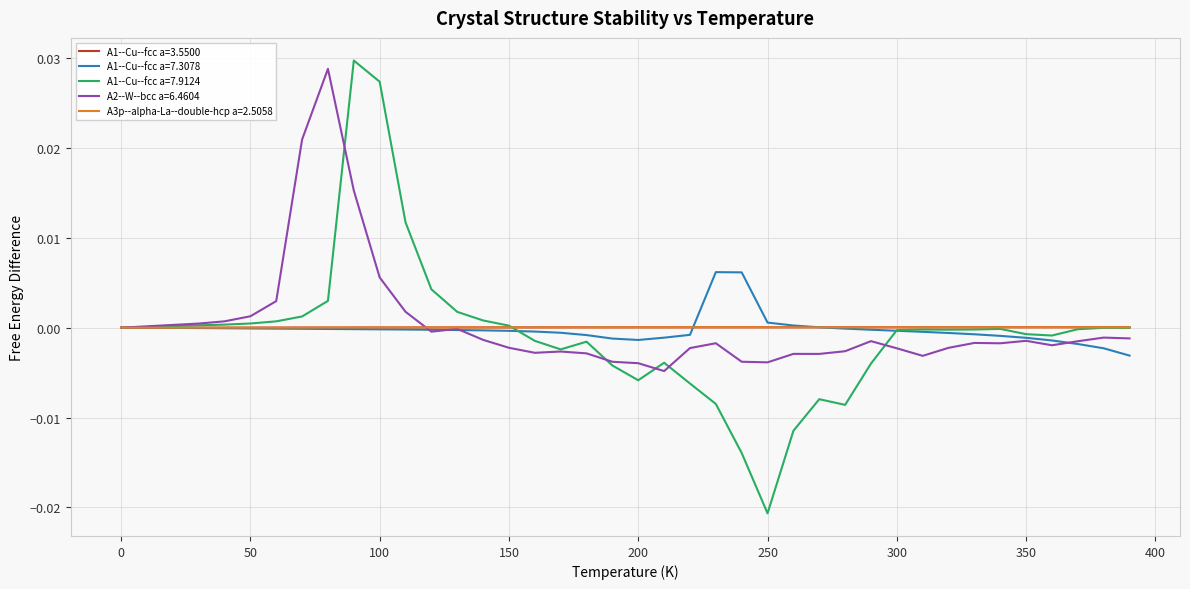

Which series has the largest range (max minus min)?

A1--Cu--fcc a=7.9124